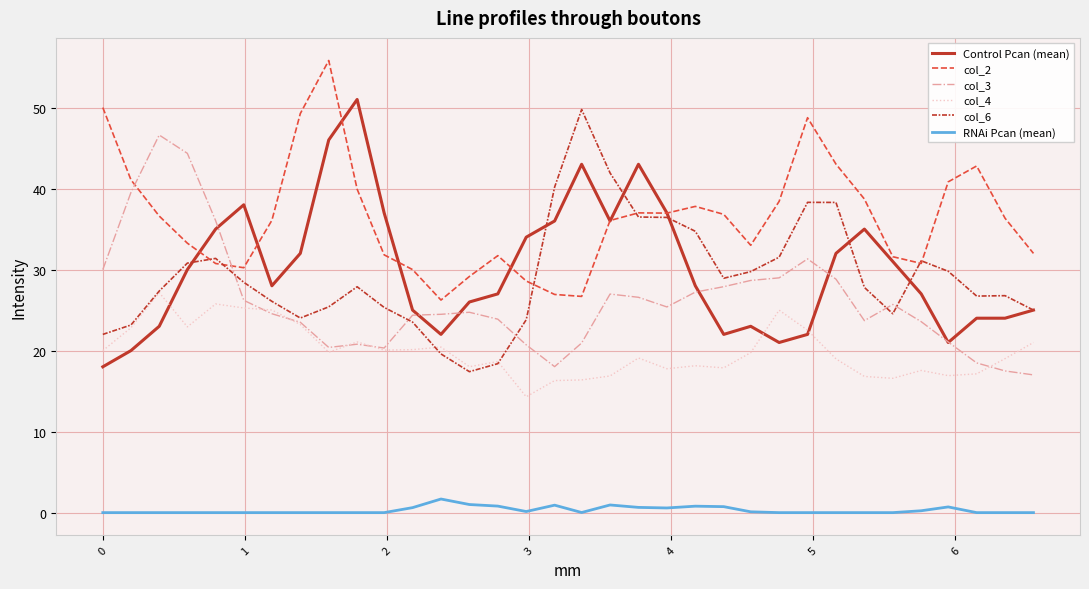

What is the lowest value of the Control Pcan (mean) series?

18.0